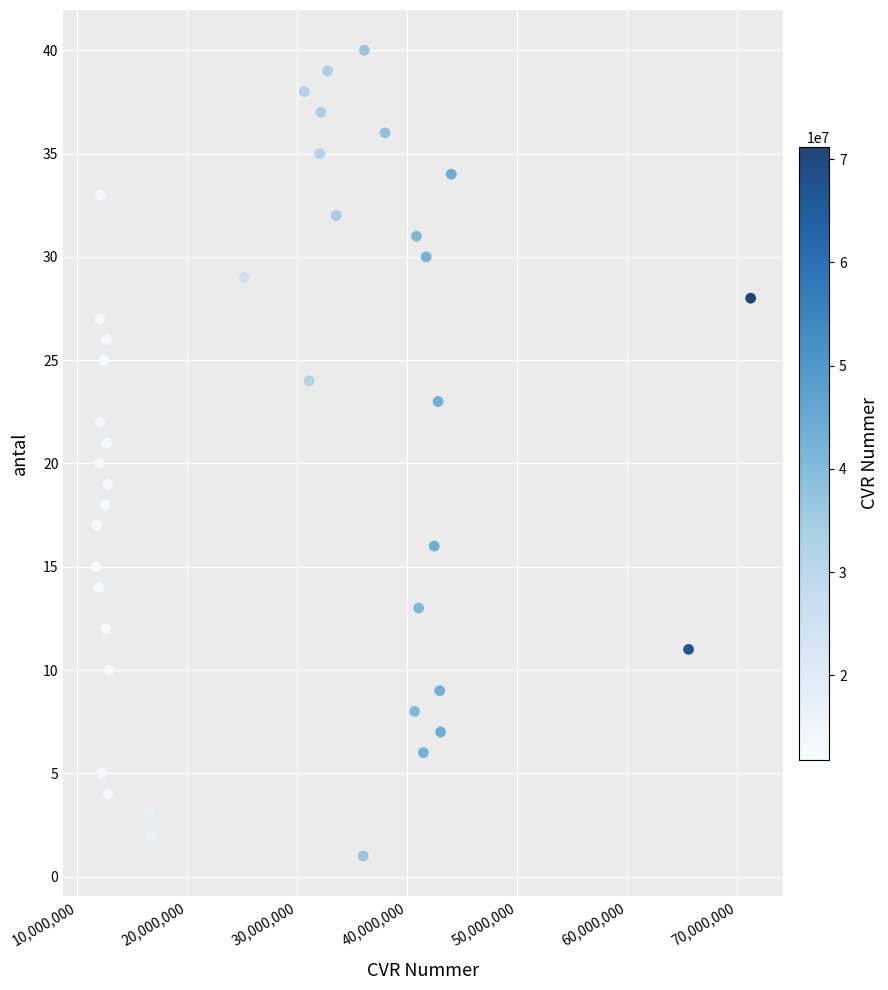

What is the range of Y values (max minus min)?

39